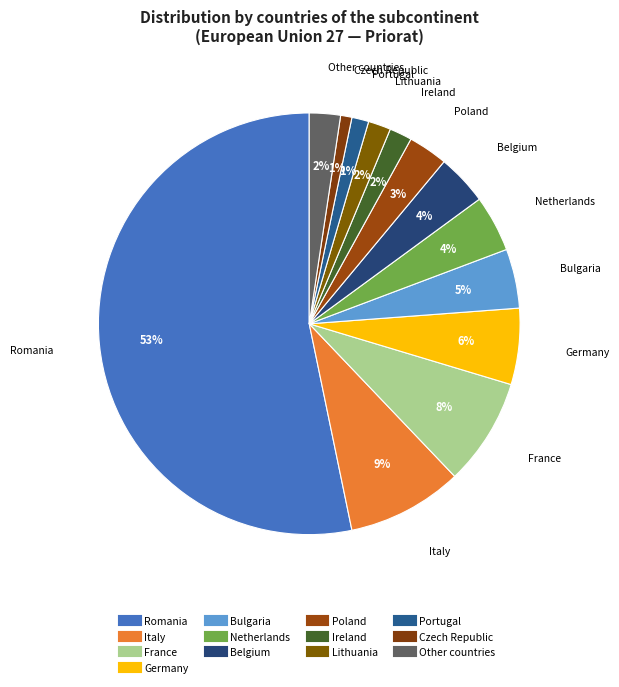

What is the ratio of the value at Other countries to the value at Belgium?

0.6